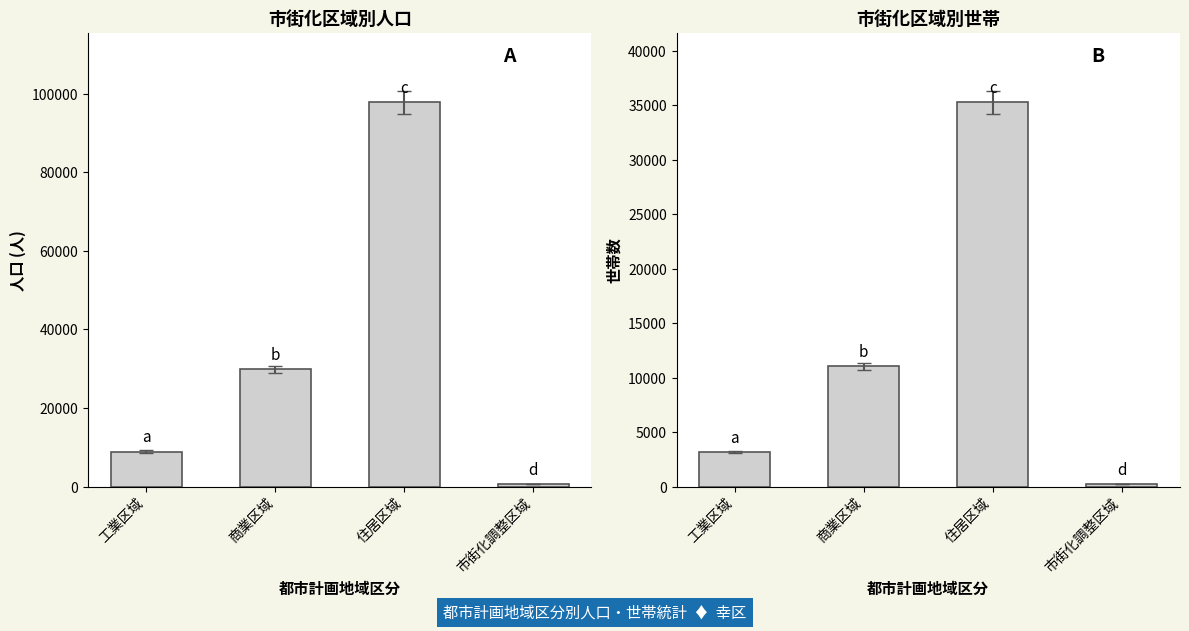

How many data points in 一般世帯数 are above 11052?

1